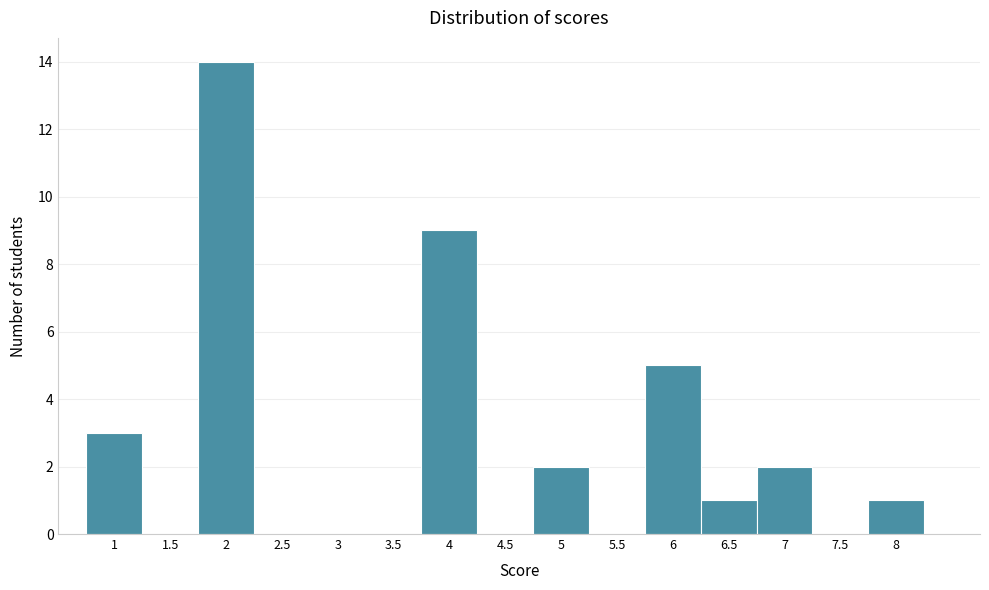

Reading left to right, list every bar in this chart as the range it spans on the x-axis followed by its height. The values are not printed on the chart, so give them approximately, as read against the axis.

0.75 to 1.25: 3
1.25 to 1.75: 0
1.75 to 2.25: 14
2.25 to 2.75: 0
2.75 to 3.25: 0
3.25 to 3.75: 0
3.75 to 4.25: 9
4.25 to 4.75: 0
4.75 to 5.25: 2
5.25 to 5.75: 0
5.75 to 6.25: 5
6.25 to 6.75: 1
6.75 to 7.25: 2
7.25 to 7.75: 0
7.75 to 8.25: 1